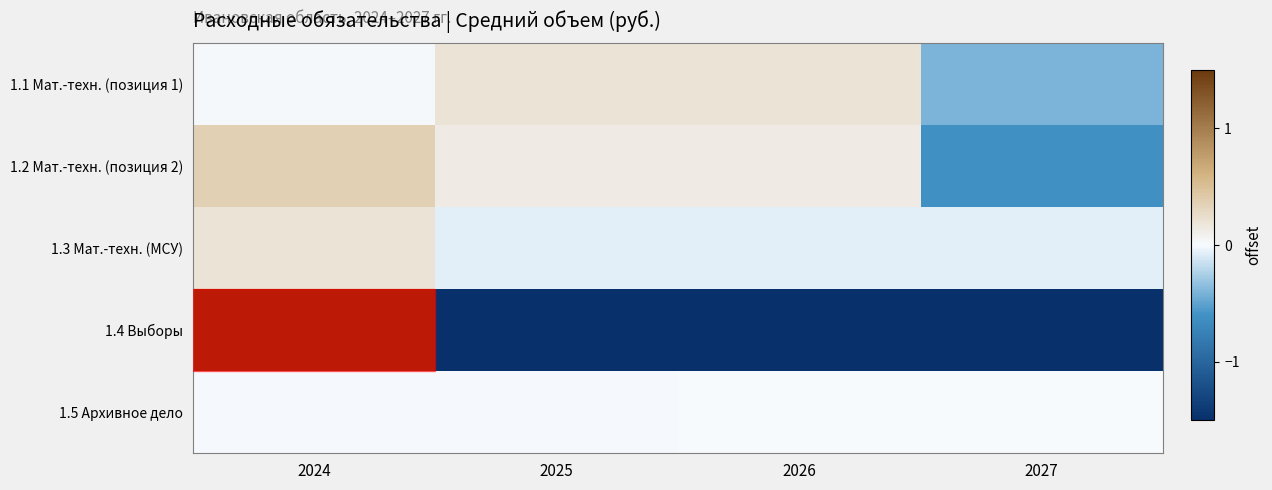

Which series has the widest spread of values?

1.4 Выборы